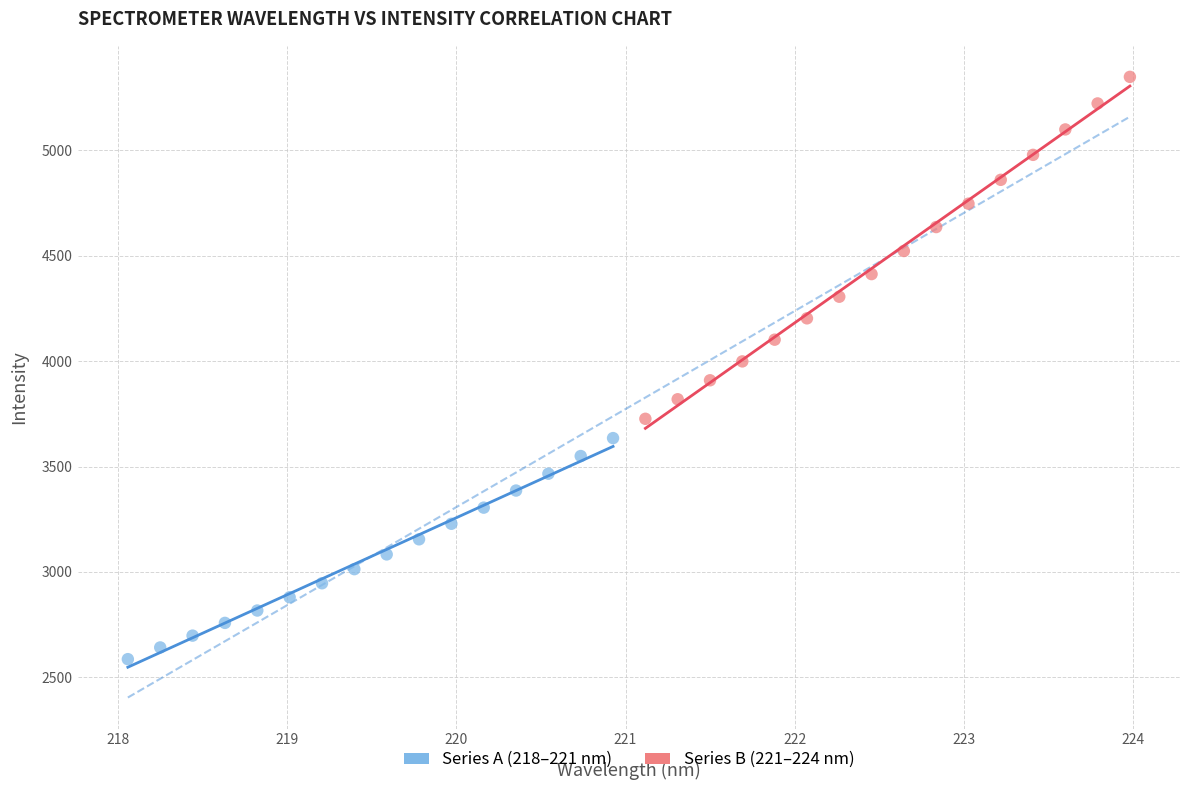

Which series has the widest spread of Y values?

Series B (221–224 nm)